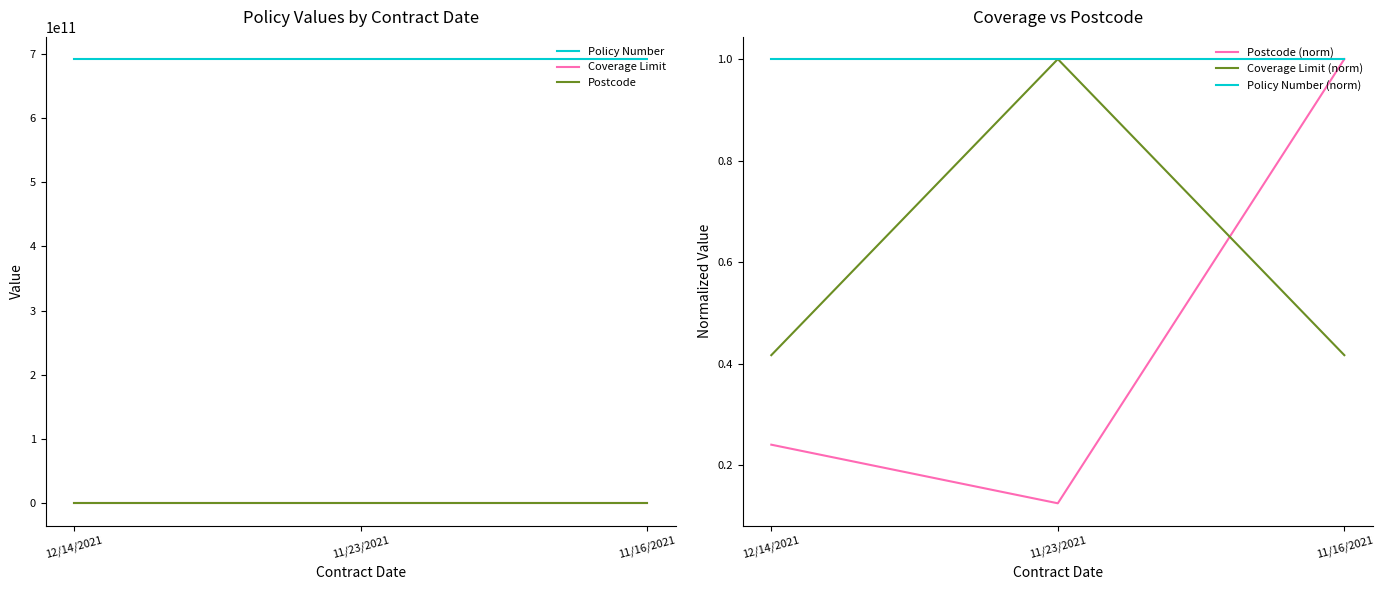

What is the average value of the Policy Number series?

691802108129